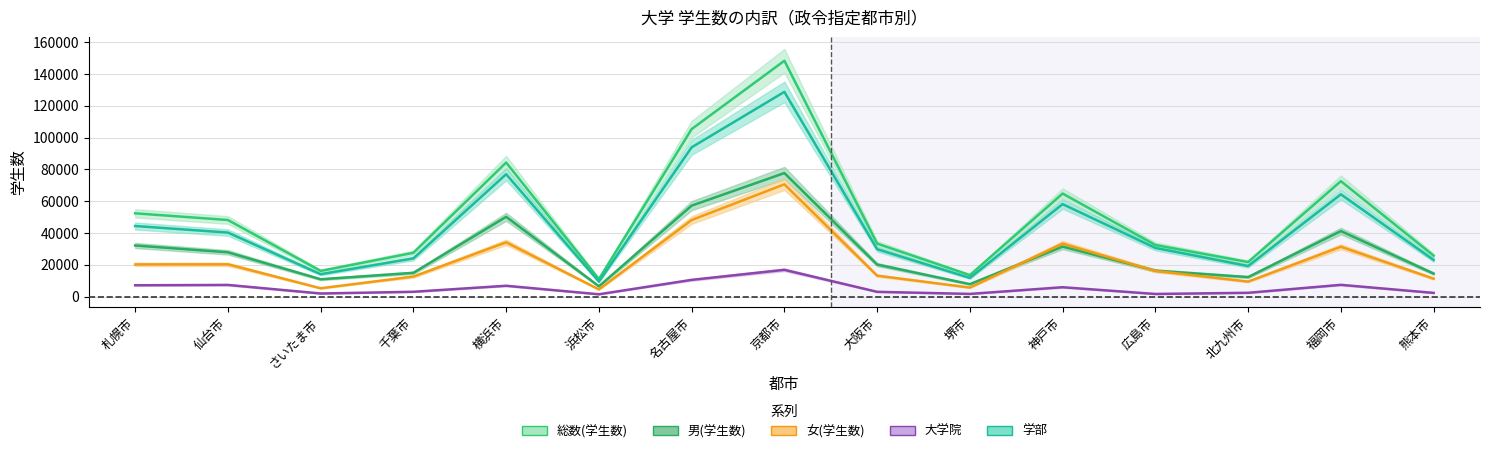

True or false: 総数(学生数) and 大学院 cross at least once.

False